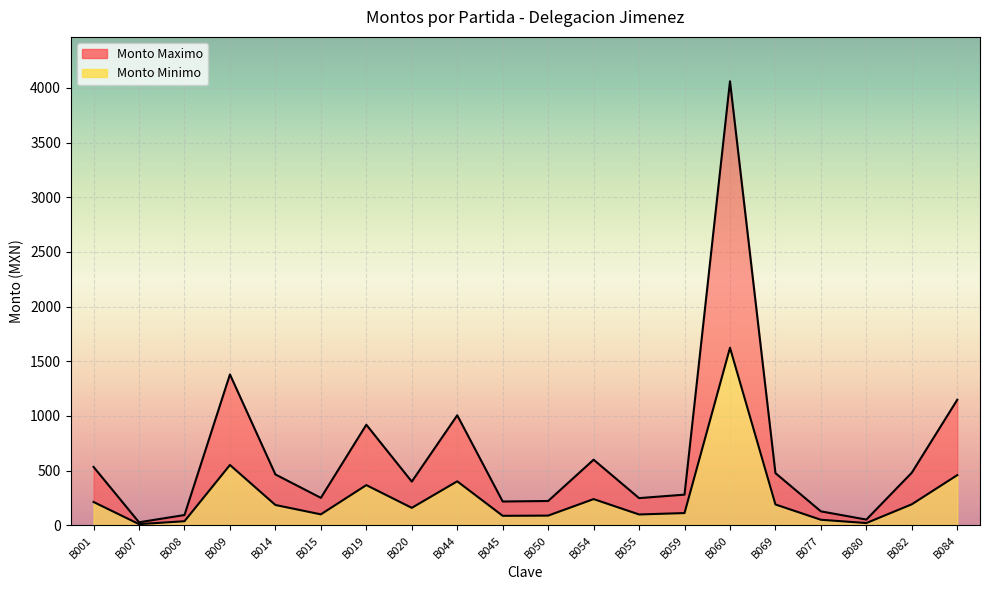

What is the sum of all Monto Minimo values?

5199.8